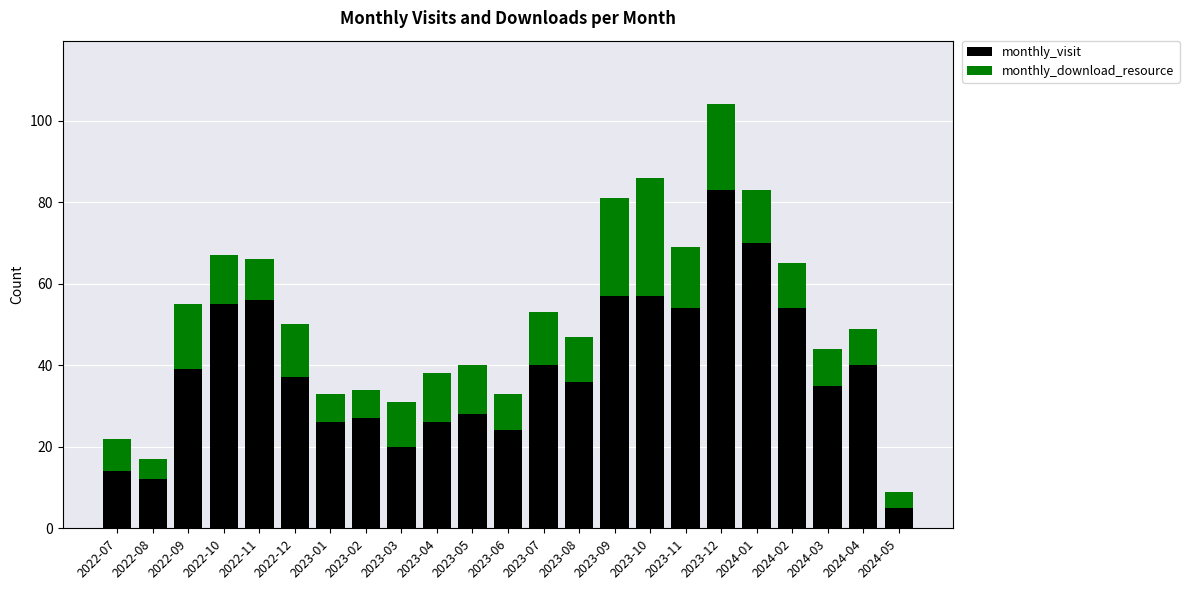

The value of monthly_visit at 2023-11 is 54. True or false?

True